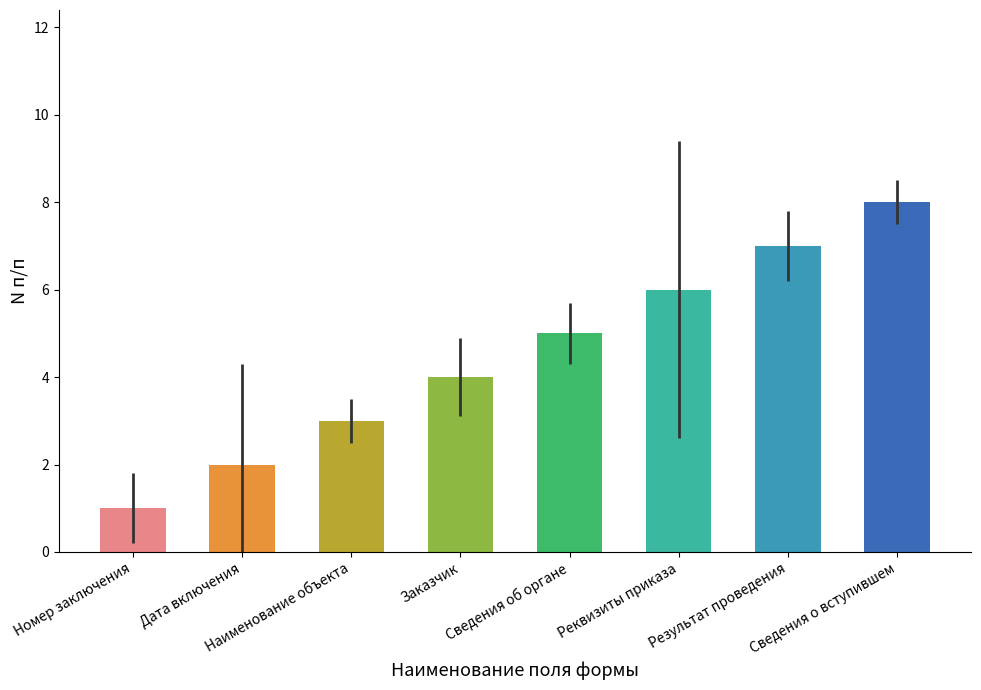

The chart shows a value of 3 at Результат проведения. True or false?

False